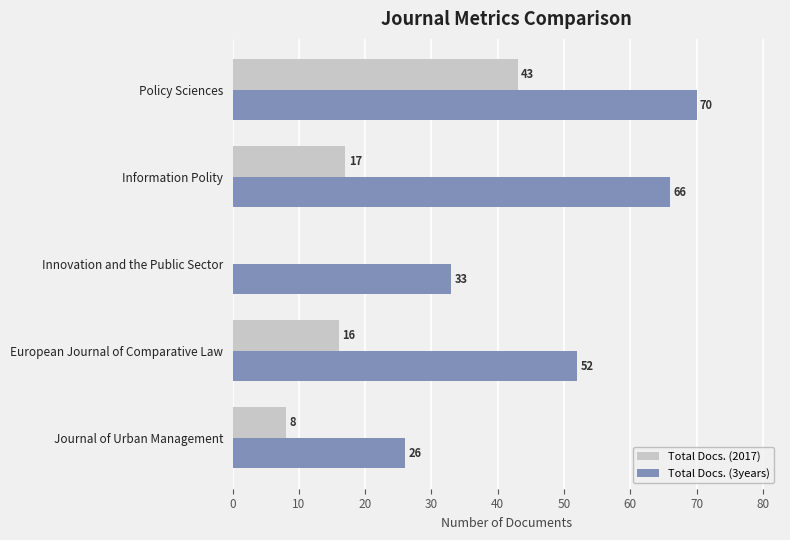

Which series changed the most between Policy Sciences and Information Polity?

Total Docs. (2017)